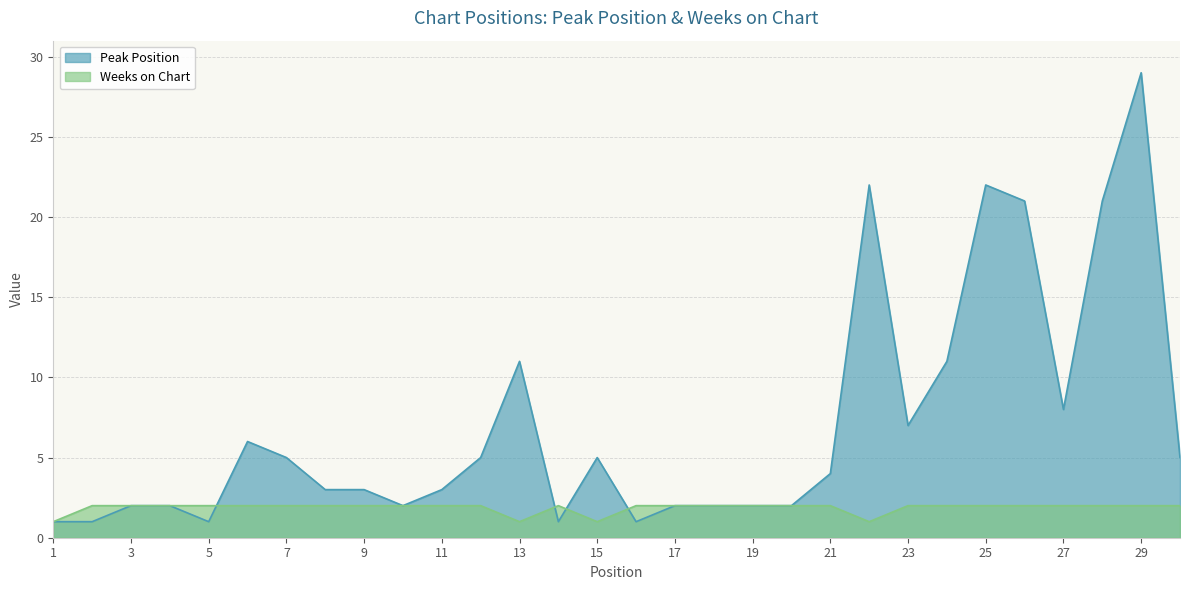

How many series are shown in this chart?

2